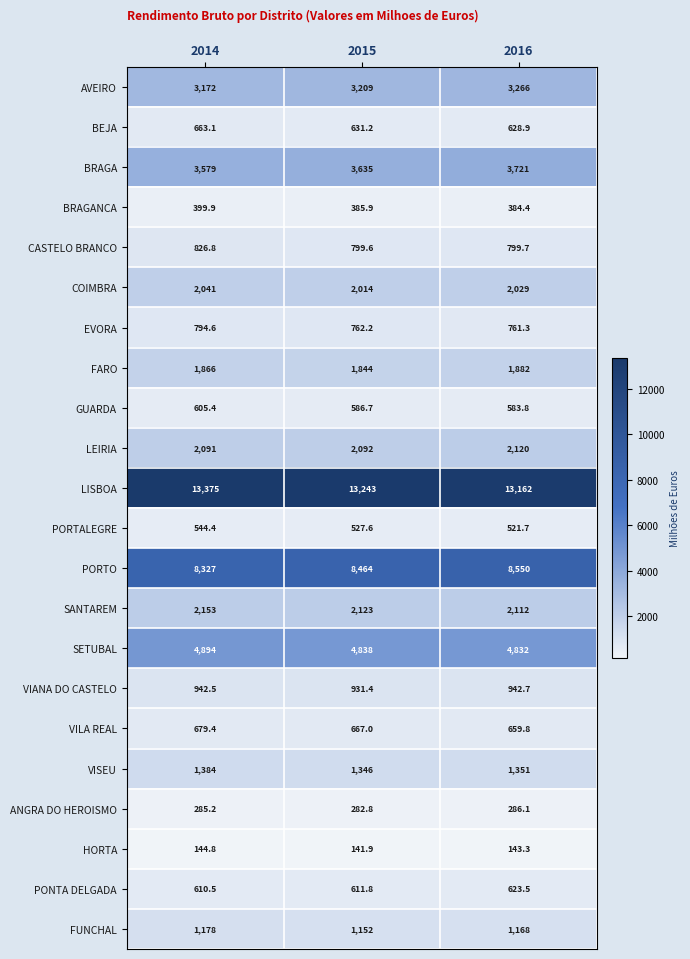

At 2014, list the series in order from largest to smallest.

LISBOA, PORTO, SETUBAL, BRAGA, AVEIRO, SANTAREM, LEIRIA, COIMBRA, FARO, VISEU, FUNCHAL, VIANA DO CASTELO, CASTELO BRANCO, EVORA, VILA REAL, BEJA, PONTA DELGADA, GUARDA, PORTALEGRE, BRAGANCA, ANGRA DO HEROISMO, HORTA